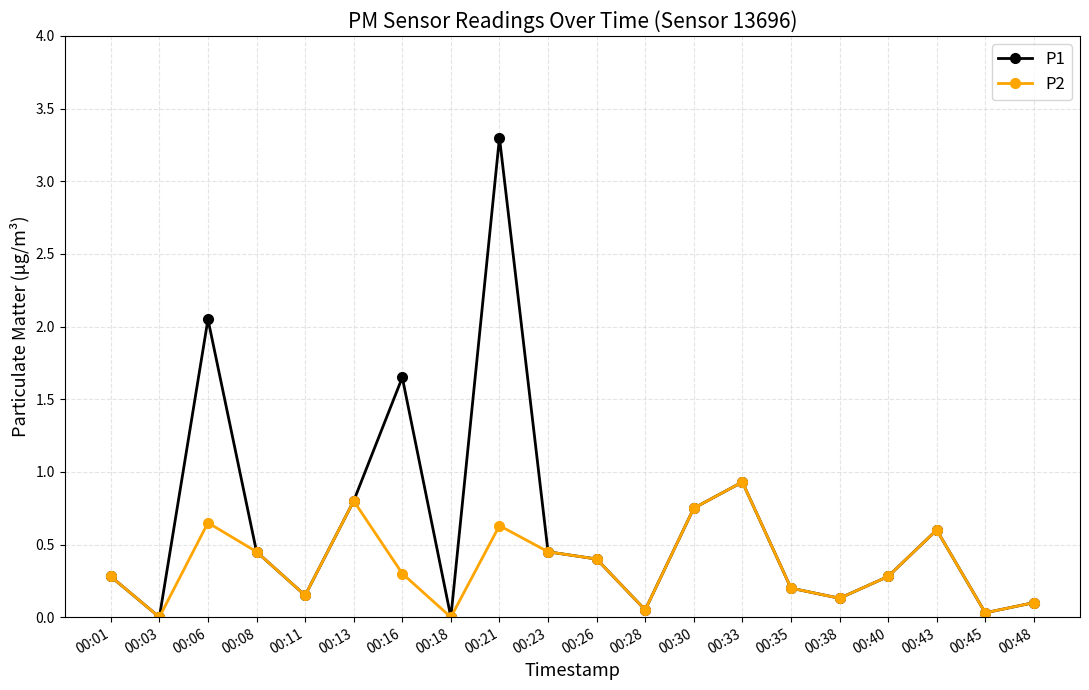

At which category does P2 reach its first local peak?

00:06